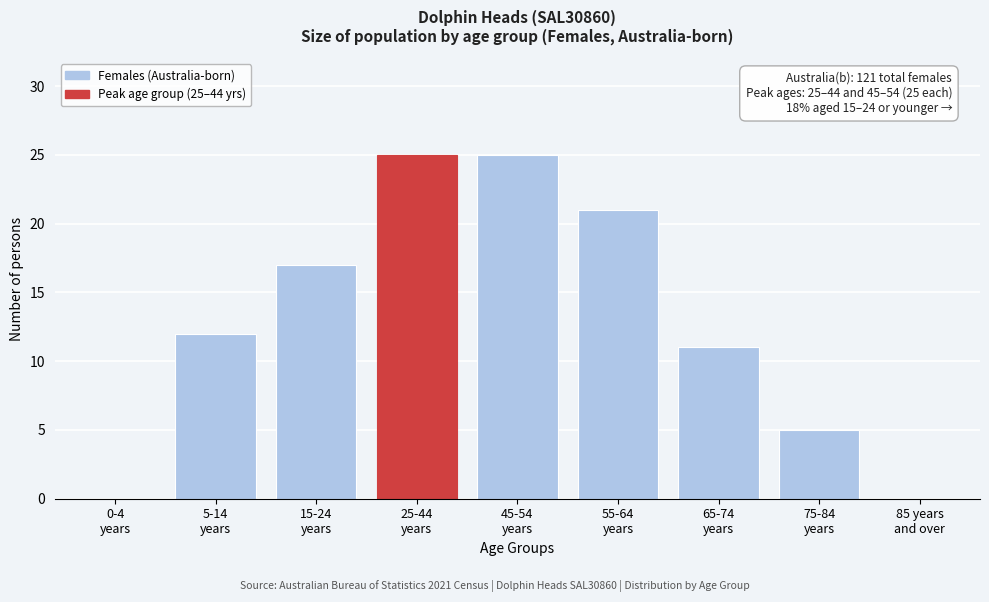

What is the sum of all values?

116